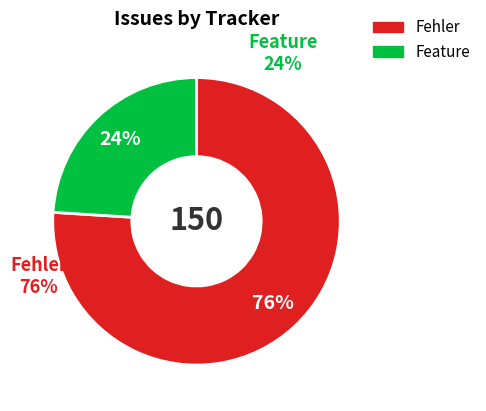

The Fehler slice represents 76% of the pie. True or false?

True